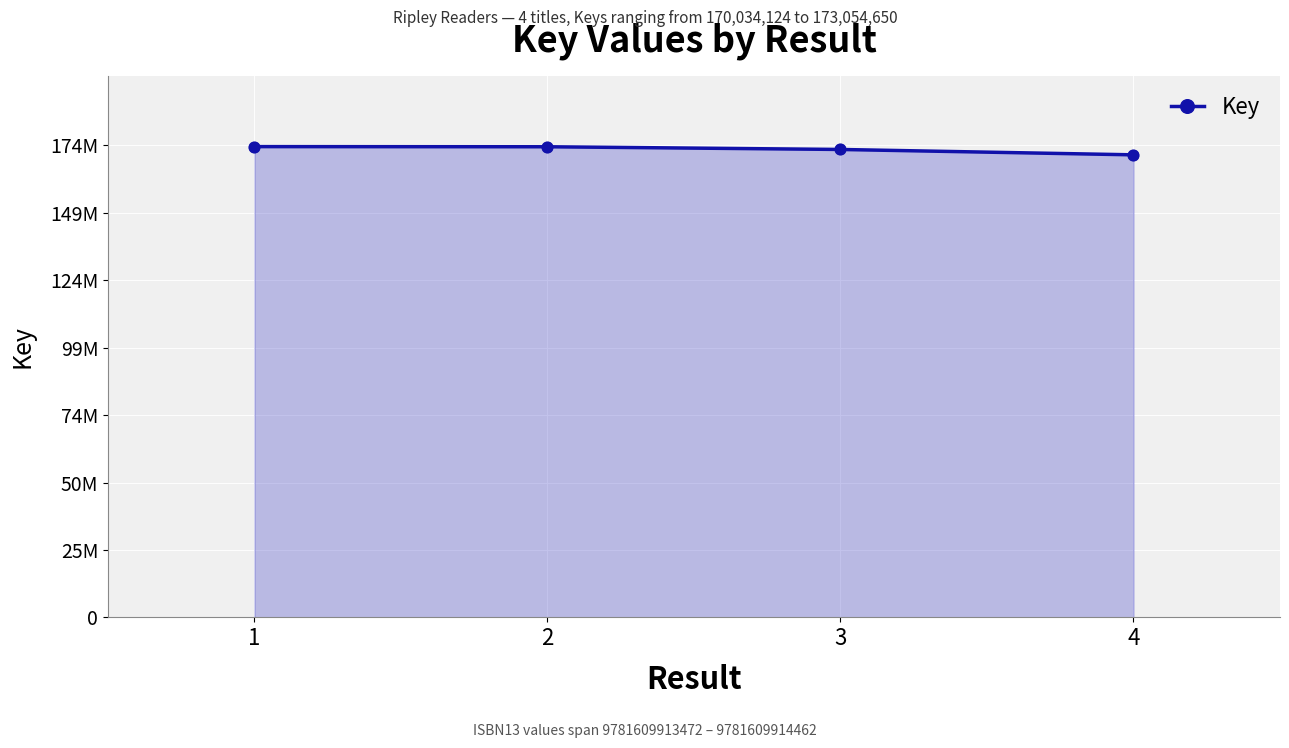

Does the chart have visible grid lines?

Yes